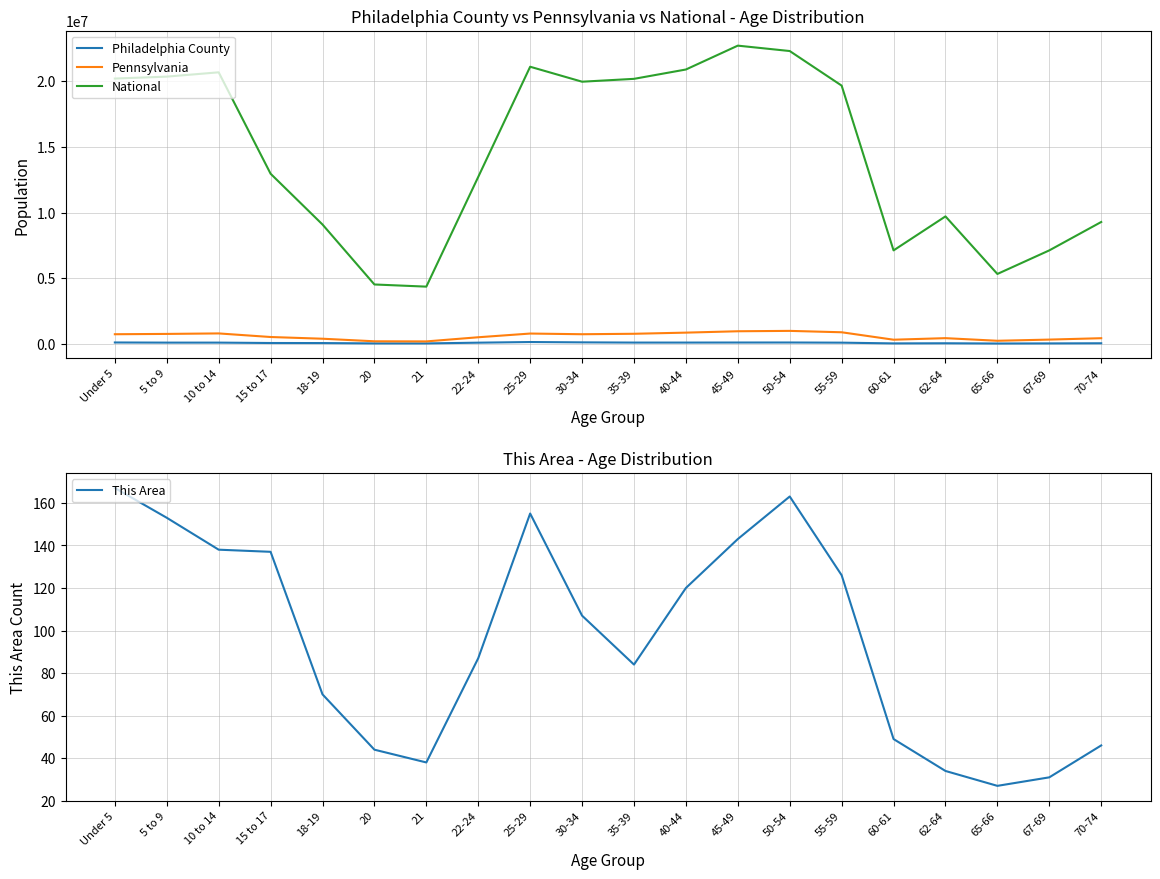

Reading left to right, transcribe all the data shown in this chart.

Philadelphia County: Under 5=101053	5 to 9=90827	10 to 14=90640	15 to 17=61317	18-19=56980	20=30794	21=29314	22-24=86609	25-29=135610	30-34=110452	35-39=94007	40-44=94316	45-49=98086	50-54=99884	55-59=87697	60-61=31179	62-64=41932	65-66=22569	67-69=30622	70-74=41573
Pennsylvania: Under 5=729538	5 to 9=753635	10 to 14=791151	15 to 17=517831	18-19=387235	20=191942	21=183257	22-24=498947	25-29=781527	30-34=729592	35-39=764287	40-44=851382	45-49=955763	50-54=984641	55-59=879048	60-61=312575	62-64=430721	65-66=231623	67-69=321379	70-74=426536
National: Under 5=20201362	5 to 9=20348657	10 to 14=20677194	15 to 17=12954254	18-19=9086089	20=4519129	21=4354294	22-24=12712576	25-29=21101849	30-34=19962099	35-39=20179642	40-44=20890964	45-49=22708591	50-54=22298125	55-59=19664805	60-61=7113727	62-64=9704197	65-66=5319902	67-69=7115361	70-74=9278166
This Area: Under 5=167	5 to 9=153	10 to 14=138	15 to 17=137	18-19=70	20=44	21=38	22-24=87	25-29=155	30-34=107	35-39=84	40-44=120	45-49=143	50-54=163	55-59=126	60-61=49	62-64=34	65-66=27	67-69=31	70-74=46